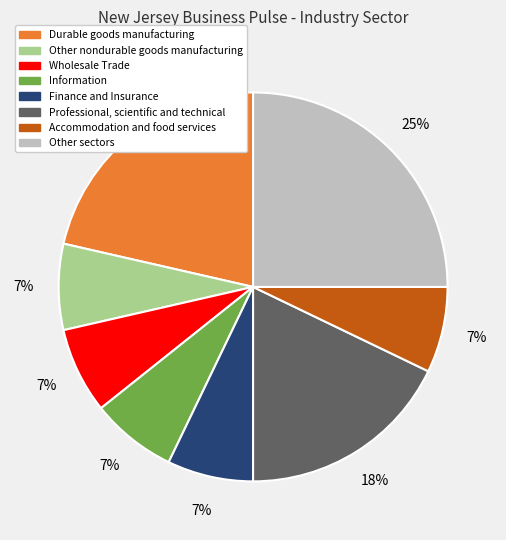

What is the ratio of the value at Accommodation and food services to the value at Other sectors?

0.3